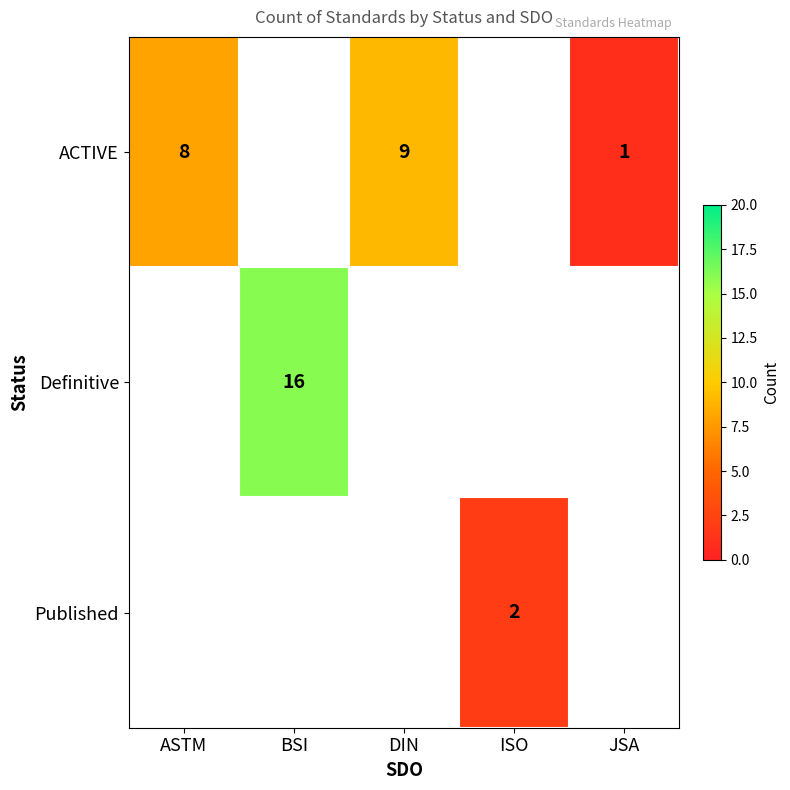

How many categories are shown in the chart?

5